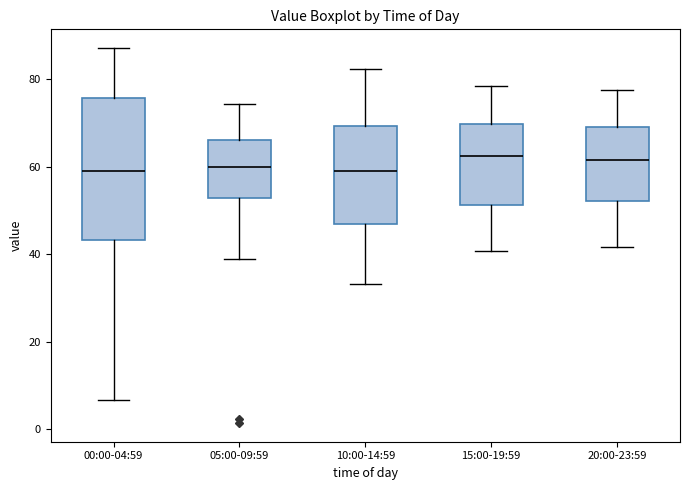

Where is the lower edge of the box for 00:00-04:59 on the y-axis? The values are not printed on the chart, so give them approximately, as read against the axis.

44